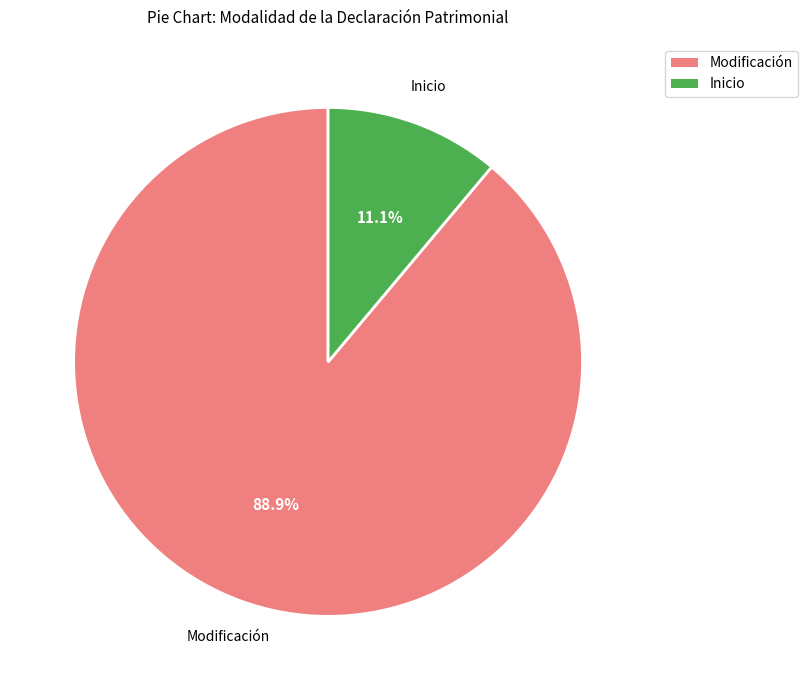

Approximately how many times larger is the value at Modificación compared to Inicio?

8.0